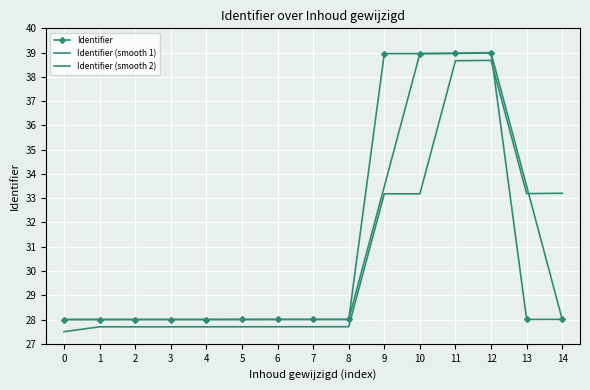

At which label is Identifier (smooth 1) closest to 33?

9